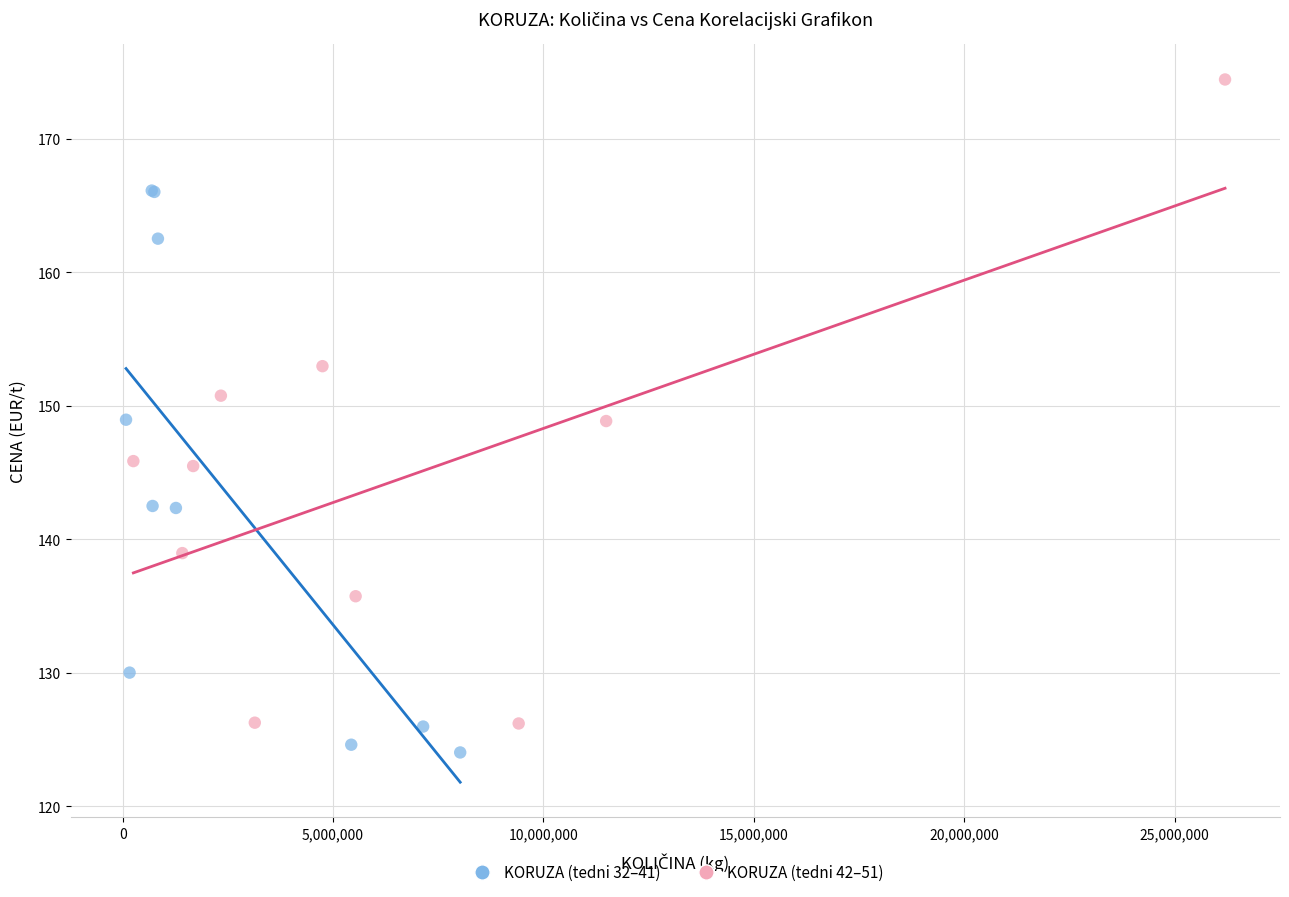

Which series reaches the maximum Y coordinate?

KORUZA (tedni 42–51)